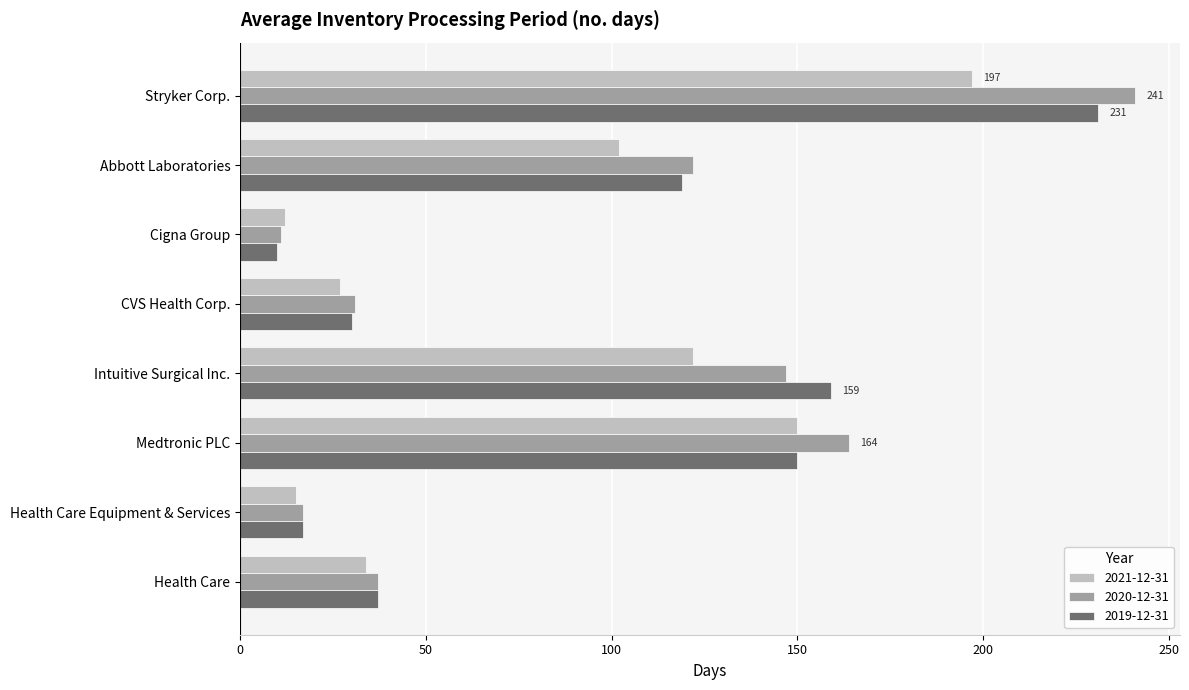

List the series in order of their peak value, highest first.

2020-12-31, 2019-12-31, 2021-12-31